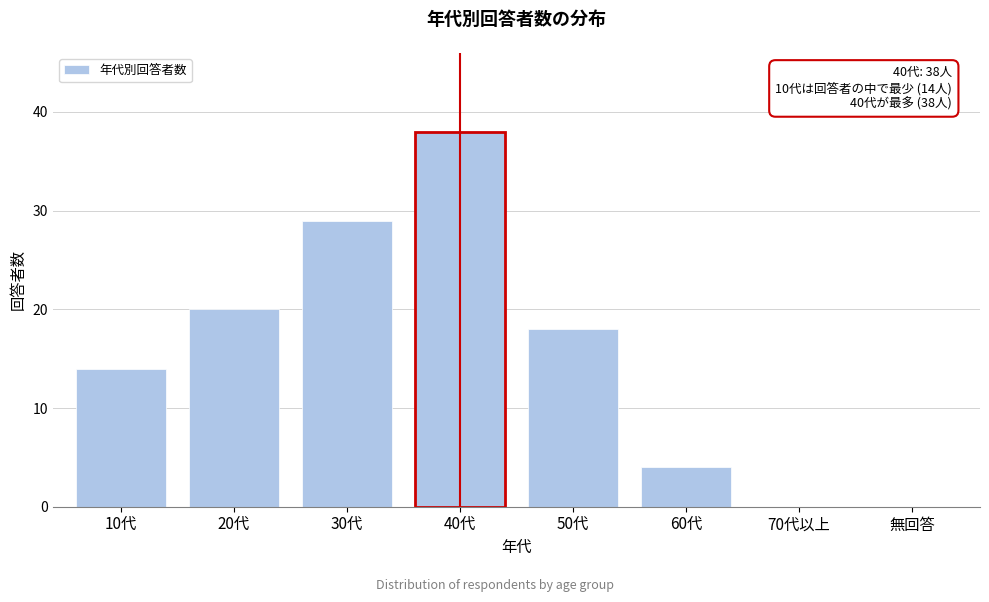

Reading right to left, transcribe all the data shown in this chart.

無回答=0	70代以上=0	60代=4	50代=18	40代=38	30代=29	20代=20	10代=14